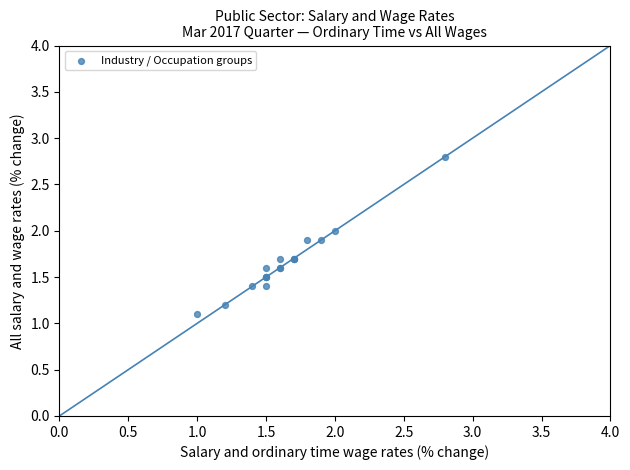

What Y value in the scatter plot is closest to 1?

1.1